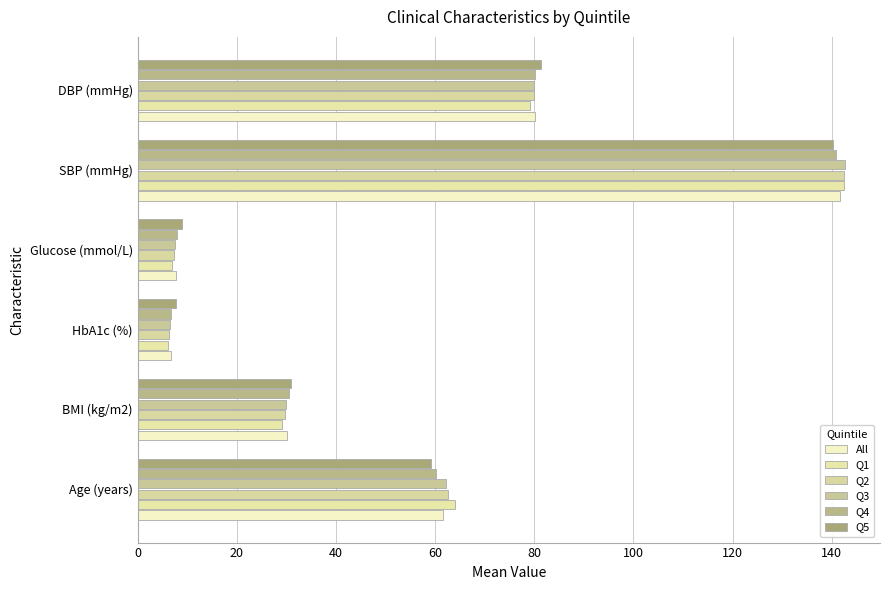

At which label is Q1 closest to 74?

DBP (mmHg)